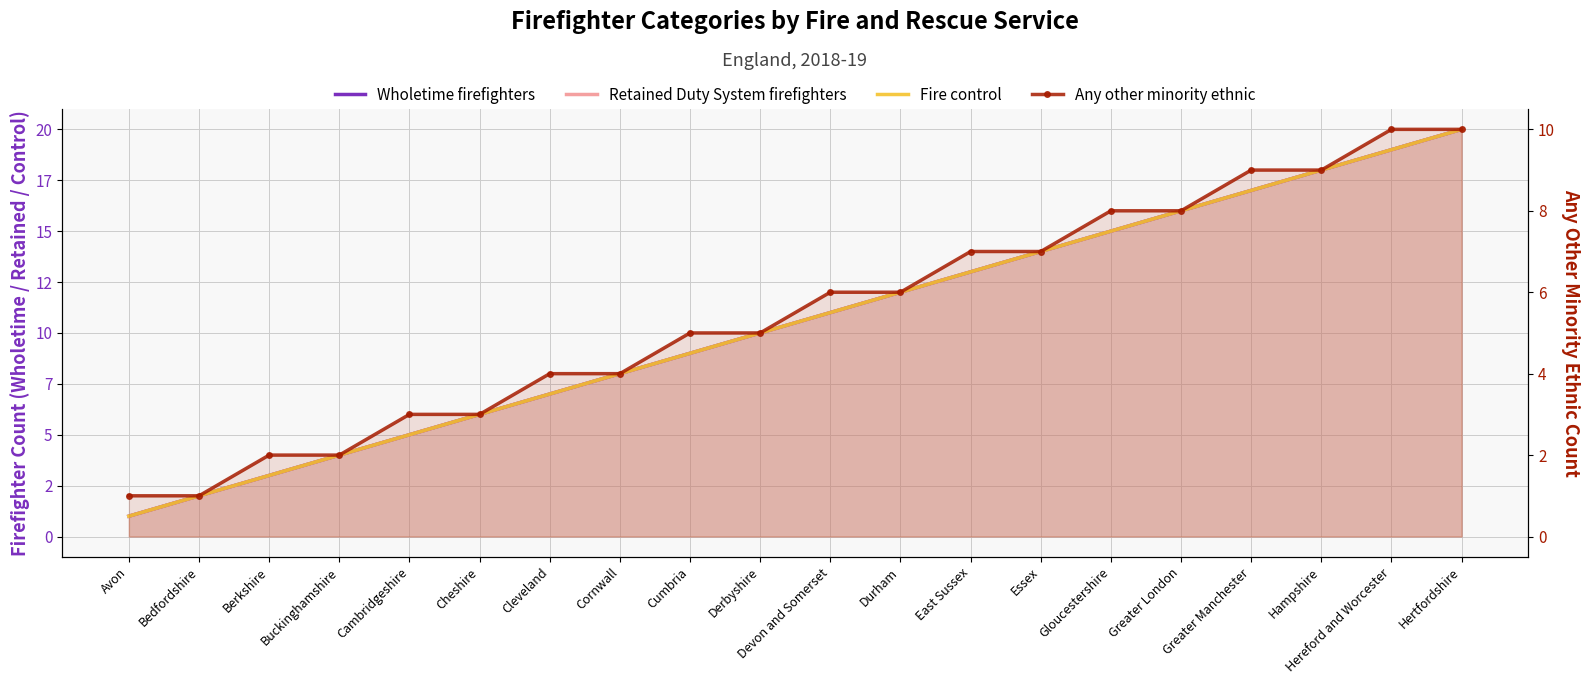

What is the difference between the Fire control values at Greater Manchester and Derbyshire?

7